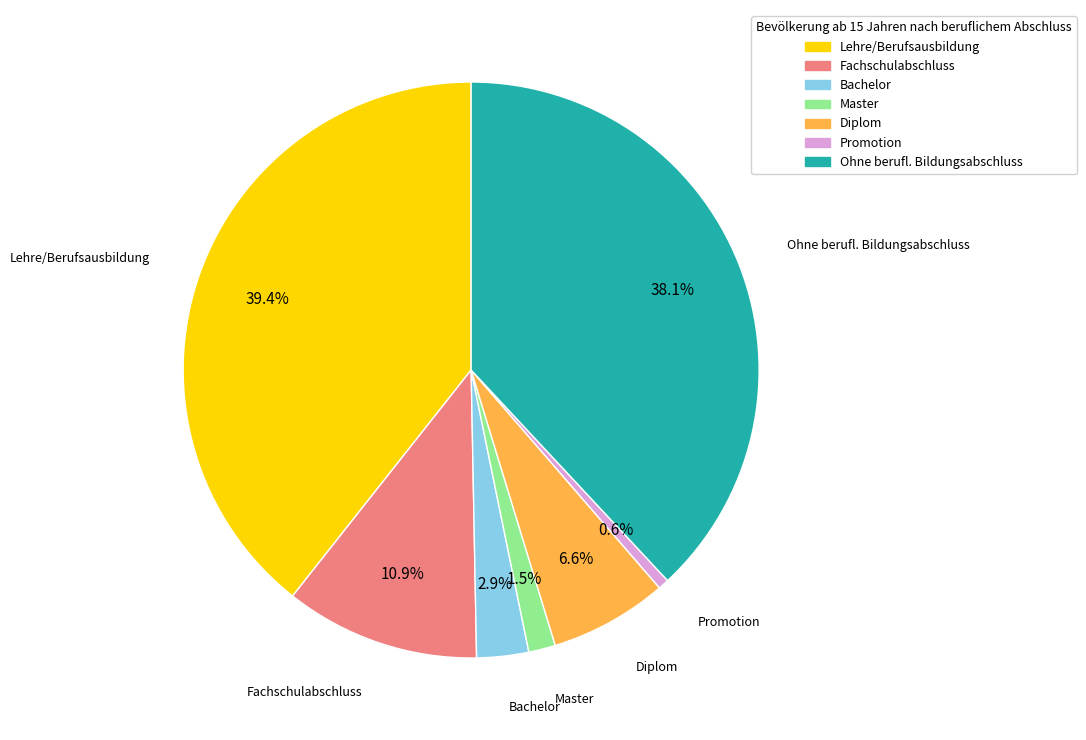

Which category has the smallest portion of the pie?

Promotion